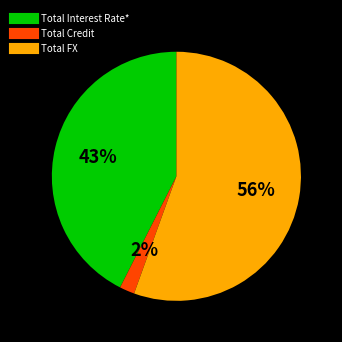

True or false: Total FX accounts for 56% of the total.

True